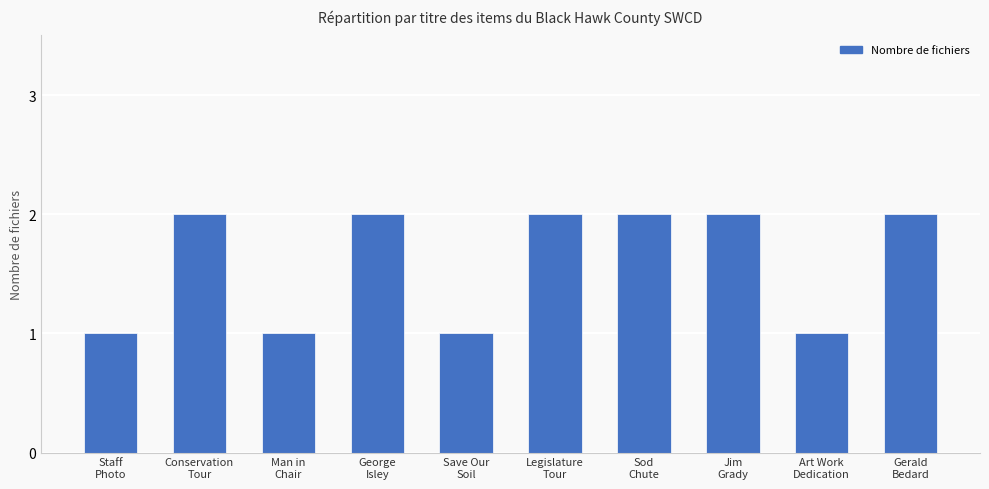

Does the chart contain any negative values?

No